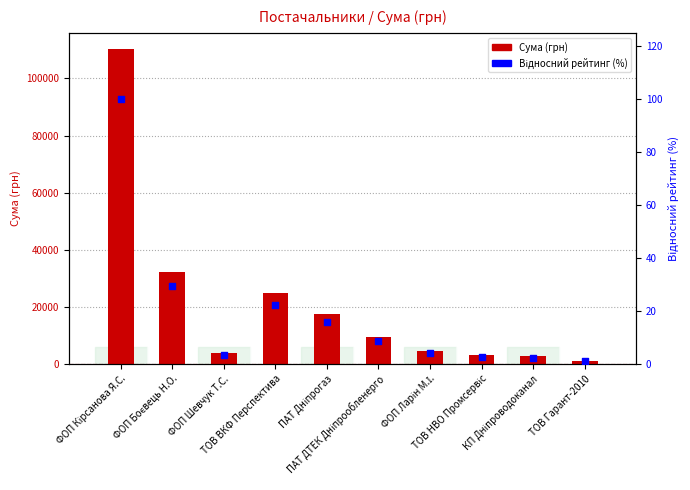

At how many categories does at least one series exceed 15085?

4